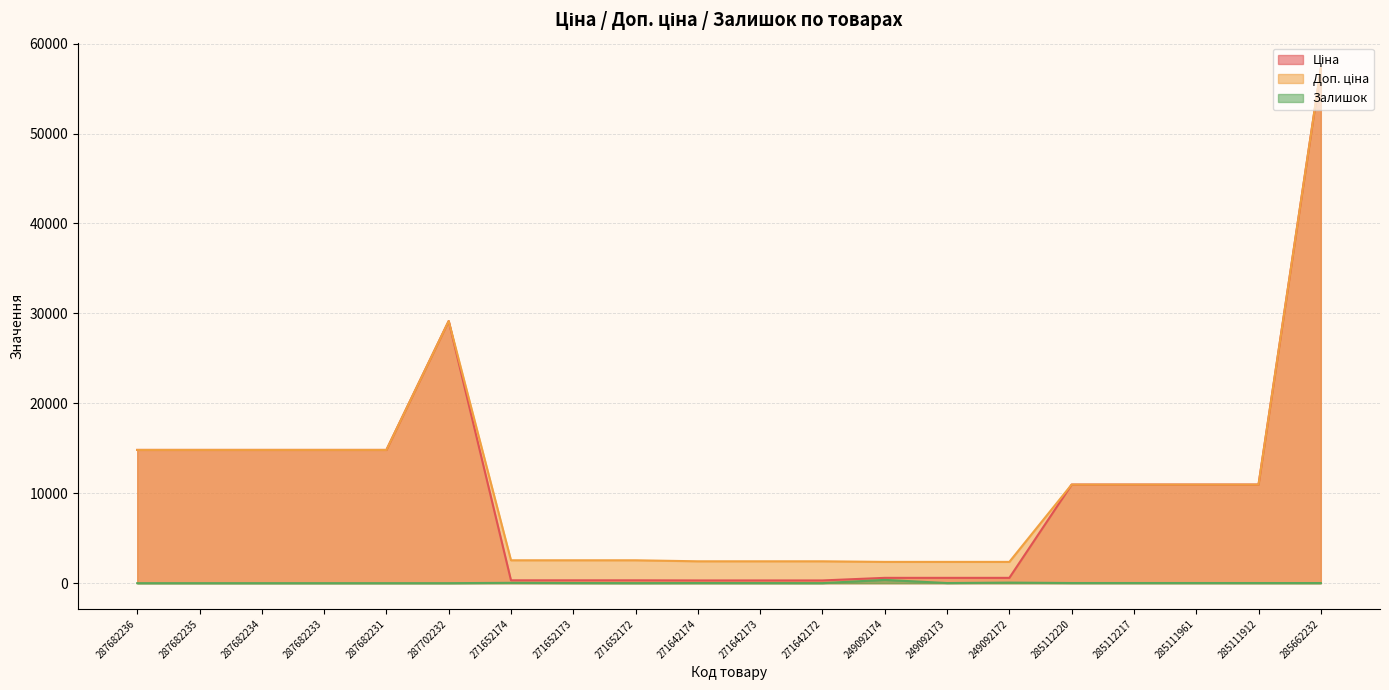

True or false: Доп. ціна and Ціна cross at least once.

False